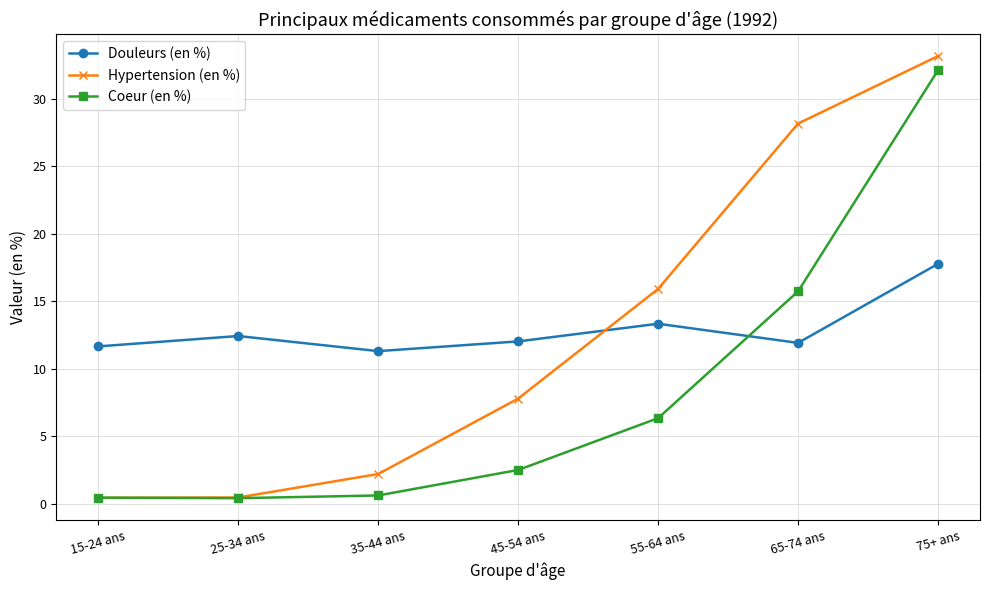

How many data points does each series have?

7